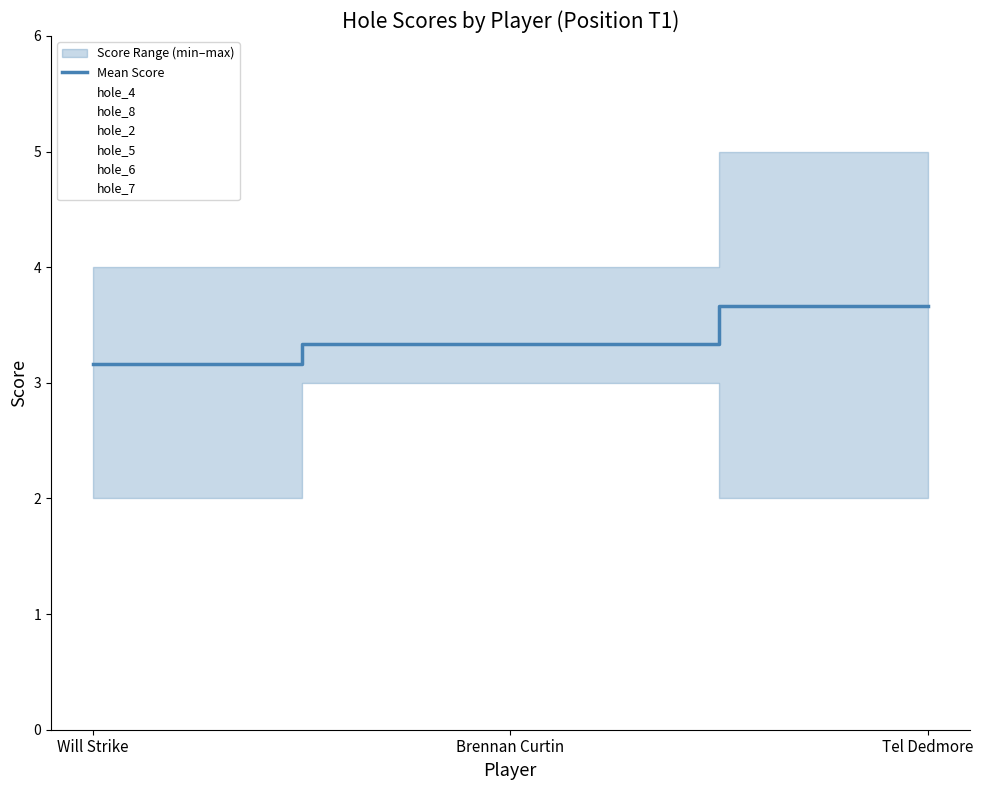

What is the difference between the maximum and minimum values?

0.5